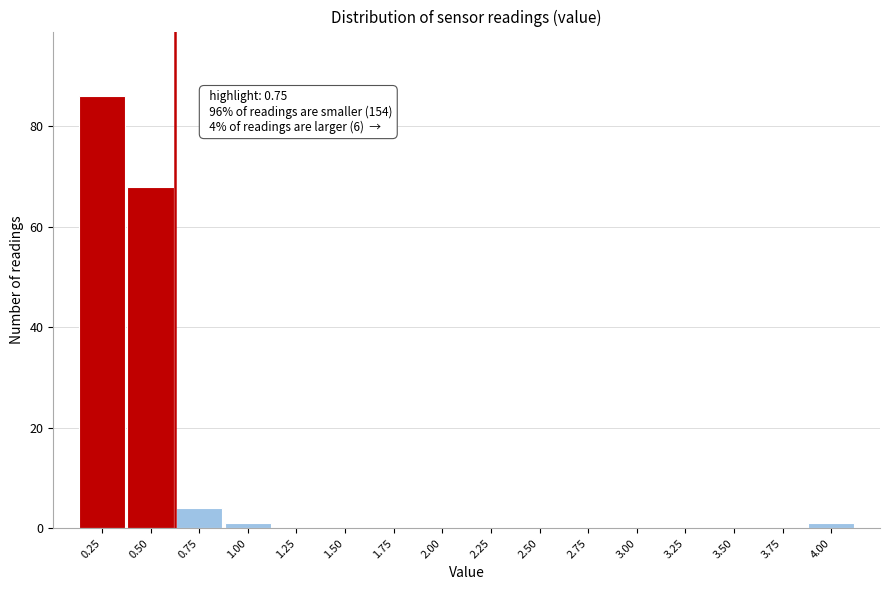

Reading right to left, extract all data points from this chart.

4.00=1	3.75=0	3.50=0	3.25=0	3.00=0	2.75=0	2.50=0	2.25=0	2.00=0	1.75=0	1.50=0	1.25=0	1.00=1	0.75=4	0.50=68	0.25=86